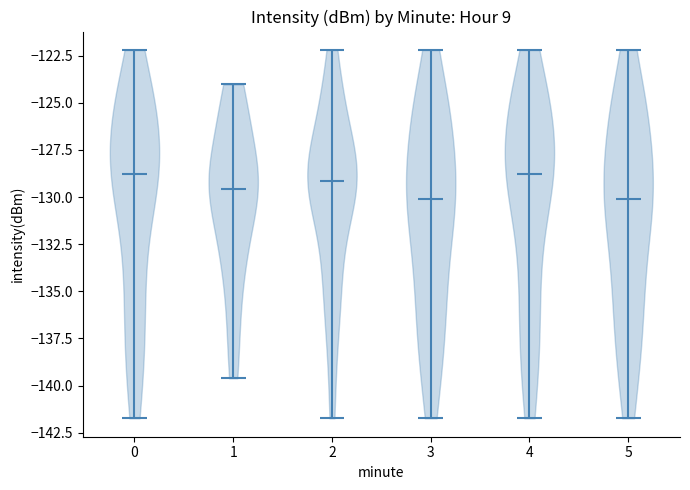

What is the highest point the violin at x = 1 reaches on the y-axis? The values are not printed on the chart, so give them approximately, as read against the axis.

-124.0